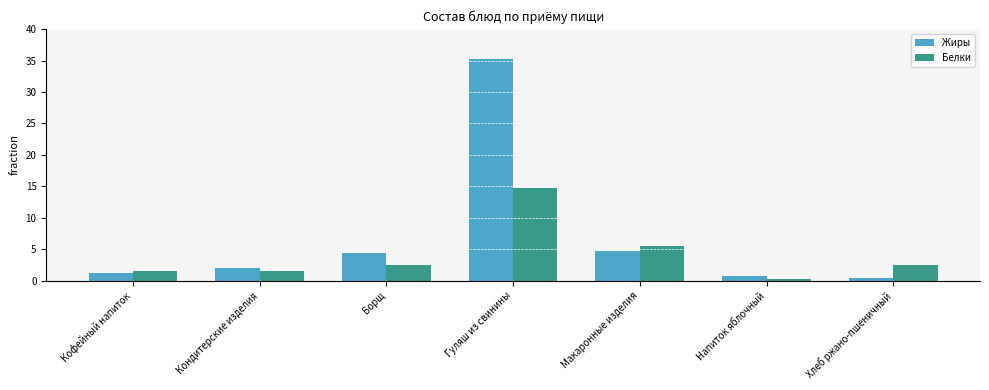

What is the maximum value for Белки?

14.8